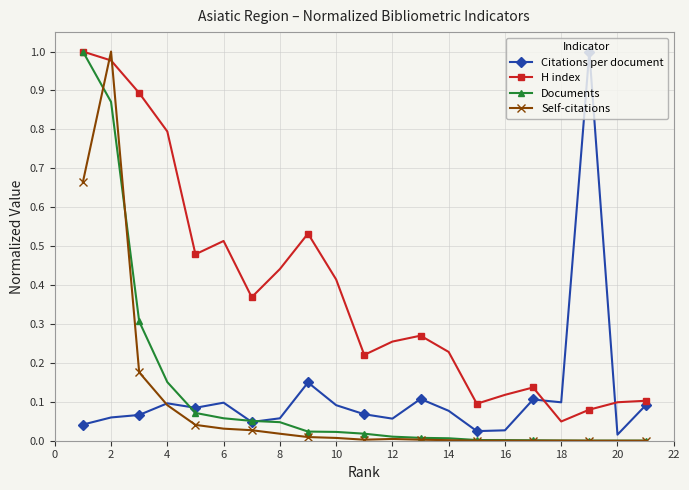

Which series has the largest total across all categories?

H index